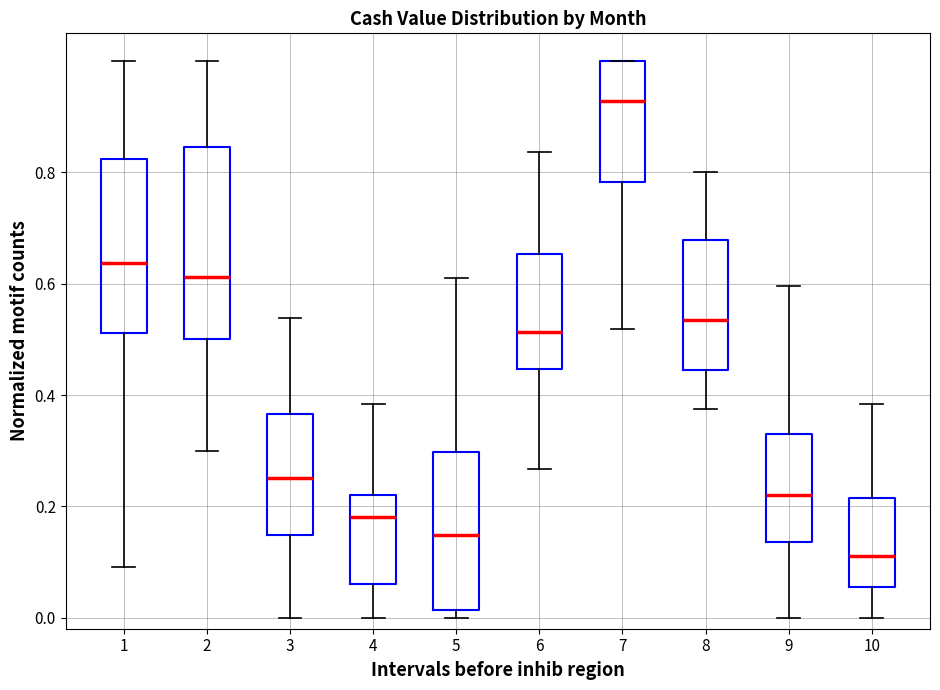

Reading left to right, read every box against the y-axis: the position of its median line, the range the box covers, and the ends of its whiskers. The values are not printed on the chart, so give them approximately, as read against the axis.

1: median 0.64, box 0.52 to 0.82, whiskers 0.10 to 1.00
2: median 0.62, box 0.50 to 0.84, whiskers 0.30 to 1.00
3: median 0.26, box 0.14 to 0.36, whiskers 0.00 to 0.54
4: median 0.18, box 0.06 to 0.22, whiskers 0.00 to 0.38
5: median 0.14, box 0.02 to 0.30, whiskers 0.00 to 0.62
6: median 0.52, box 0.44 to 0.66, whiskers 0.26 to 0.84
7: median 0.92, box 0.78 to 1.00, whiskers 0.52 to 1.00
8: median 0.54, box 0.44 to 0.68, whiskers 0.38 to 0.80
9: median 0.22, box 0.14 to 0.34, whiskers 0.00 to 0.60
10: median 0.12, box 0.06 to 0.22, whiskers 0.00 to 0.38